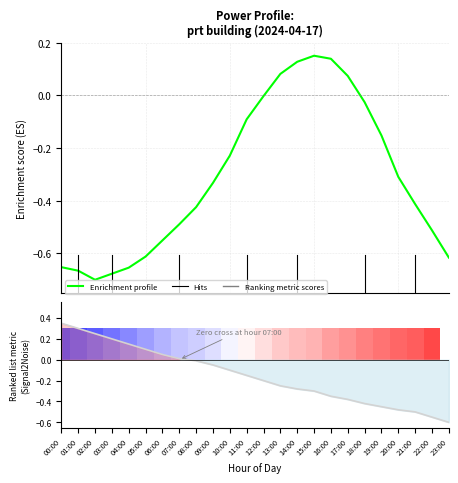

Which category has the highest value in the Enrichment profile series?

15:00